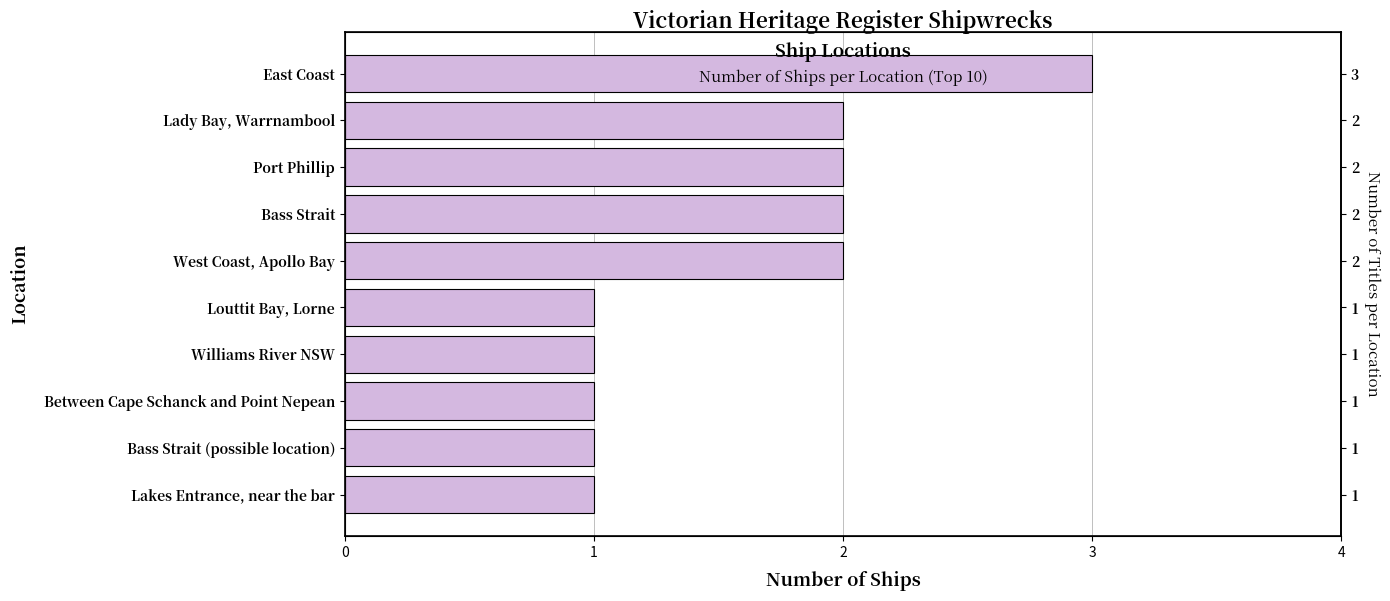

Does the chart contain stacked bars?

No